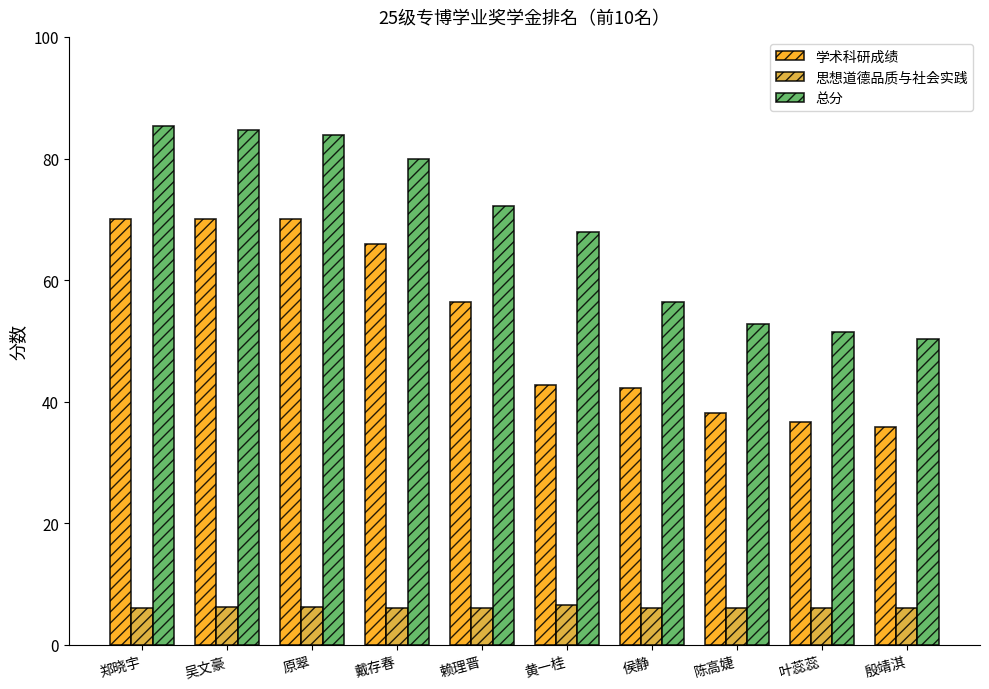

Is the value of 学术科研成绩 at 原翠 greater than the value of 总分 at 叶蕊蕊?

Yes